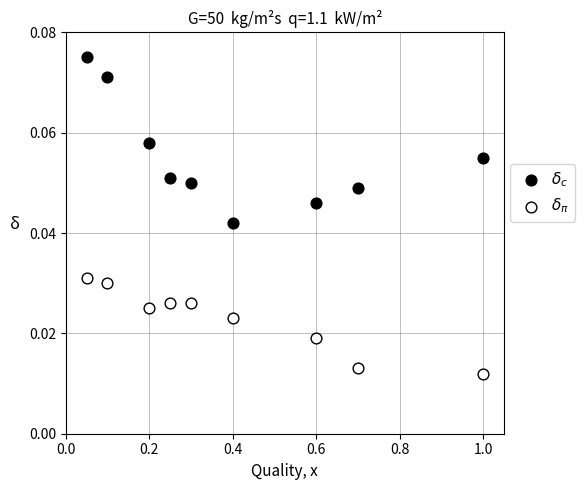

Which series contains the lowest Y value?

$\delta_\pi$